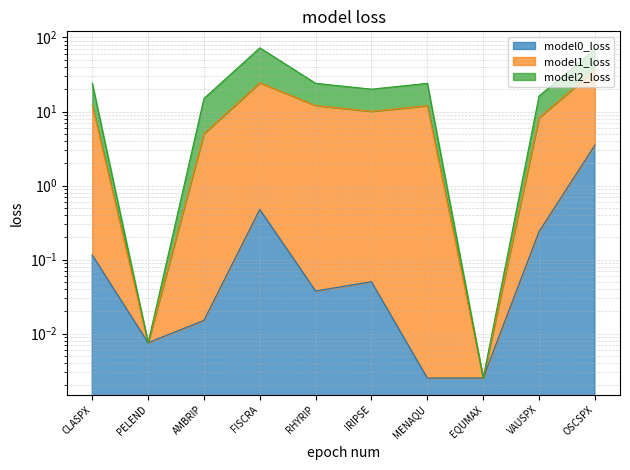

True or false: model0_loss and model1_loss intersect in this chart.

False